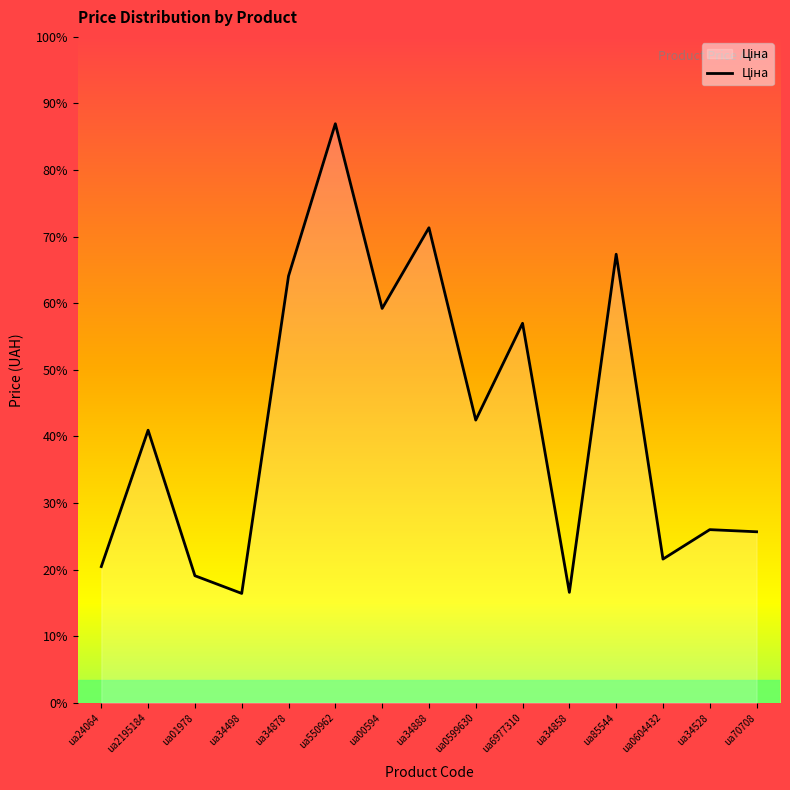

Is this an area chart (filled region under the line)?

Yes